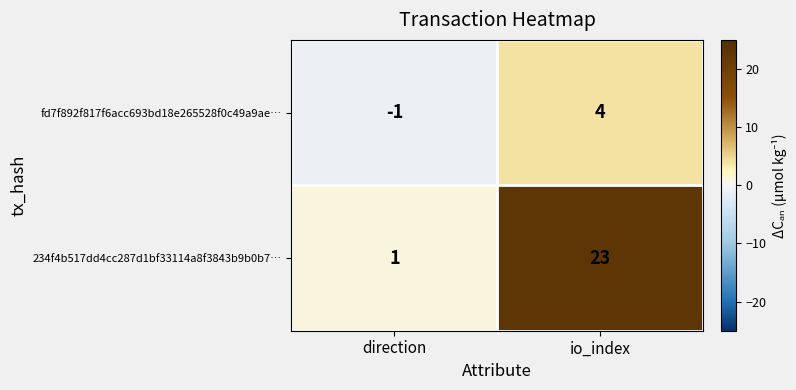

Which series has the largest total across all categories?

234f4b517dd4cc287d1bf33114a8f3843b9b0b7…